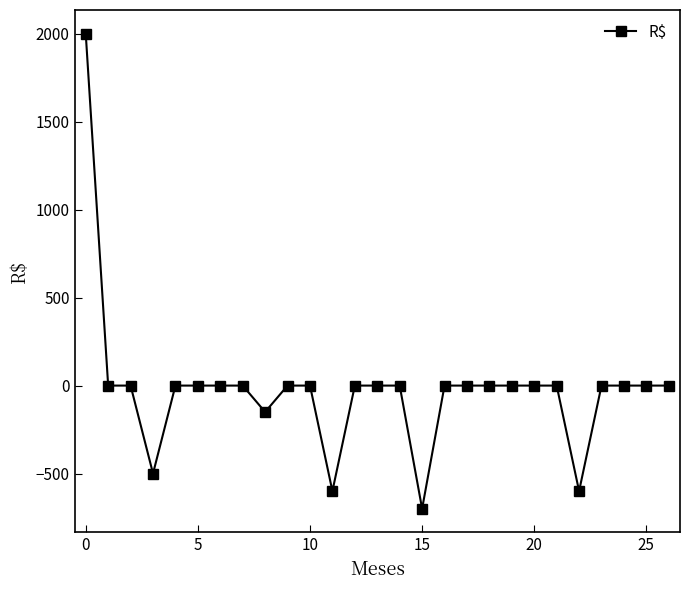

How many categories are shown in the chart?

27